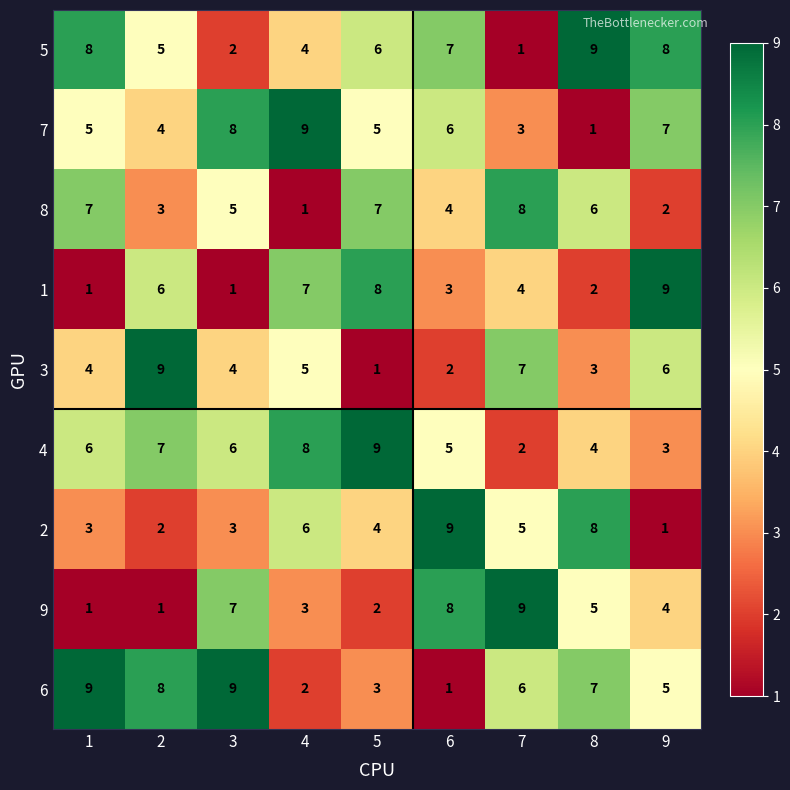

Count the number of data series in this chart.

9